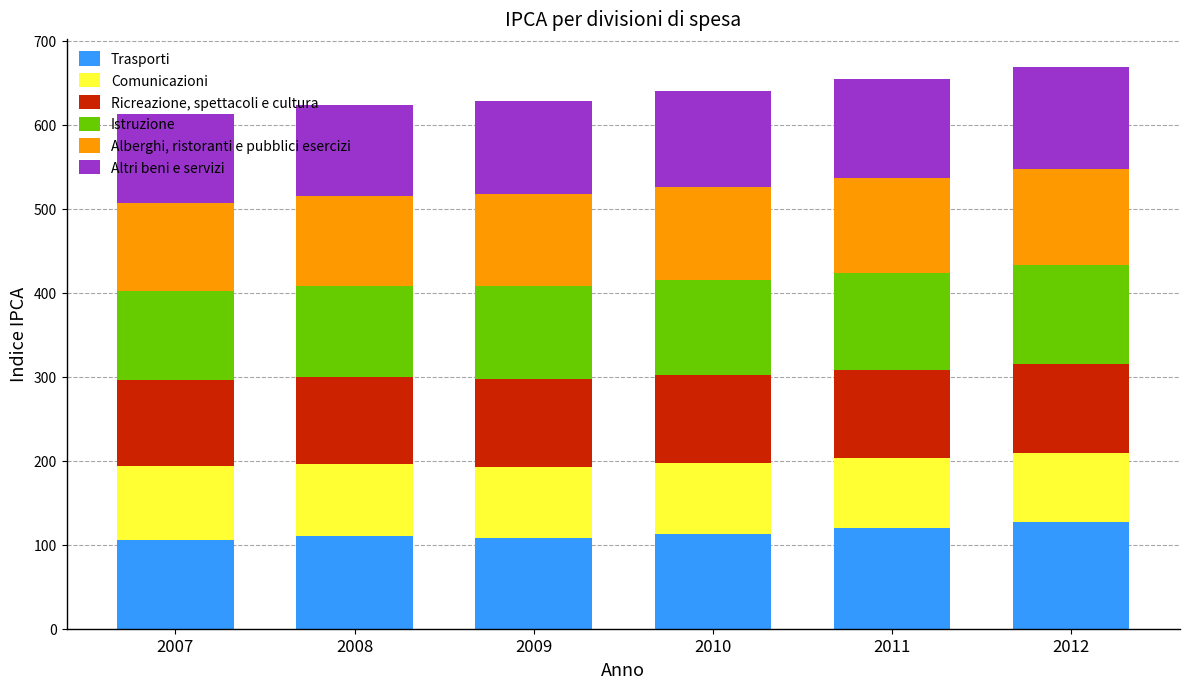

What is the total value across all series at 2007?

612.0